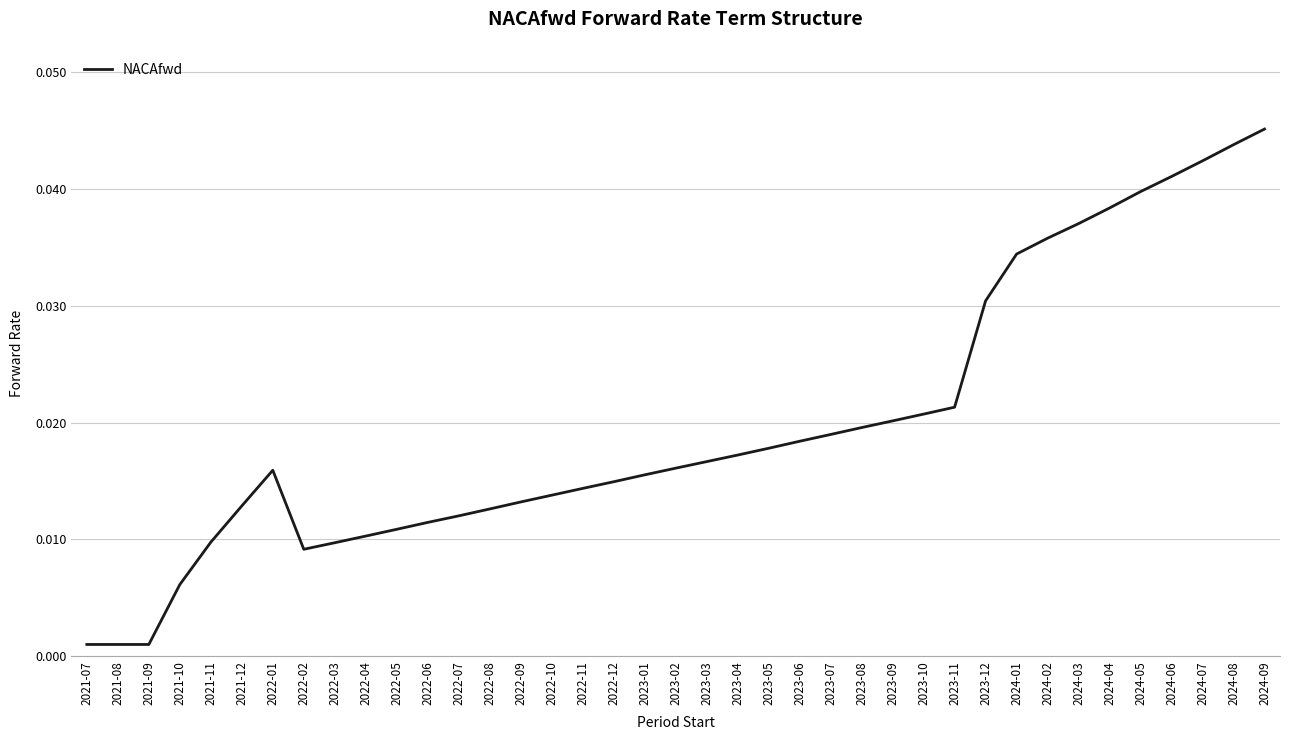

The value at 2024-02 is 0.1. True or false?

False